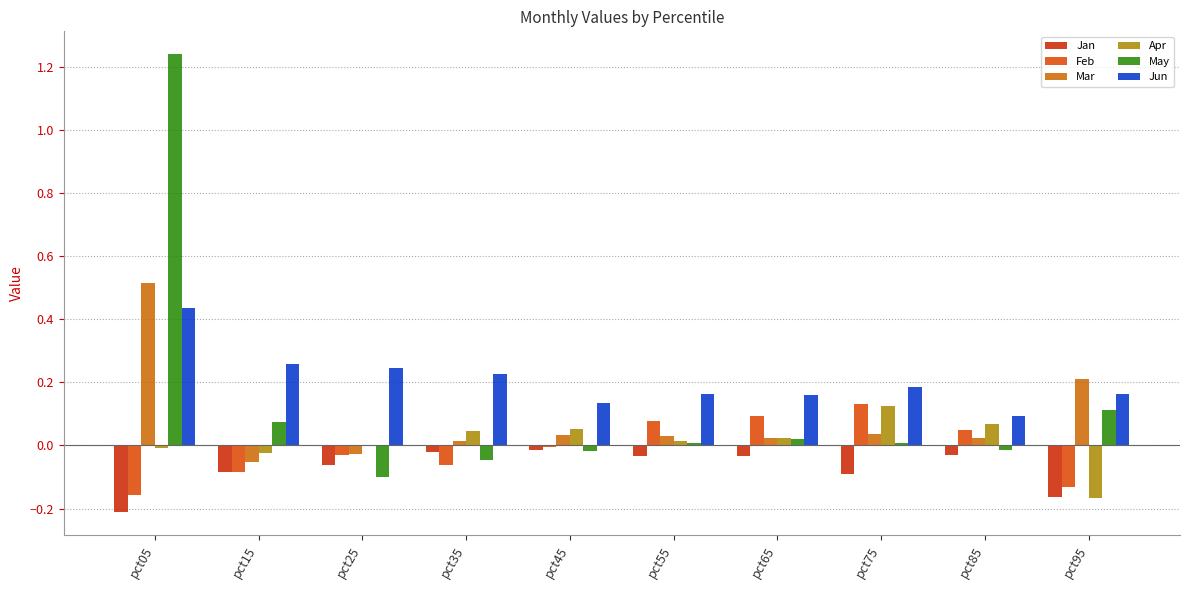

The value of Jan at pct65 is -0.0. True or false?

False